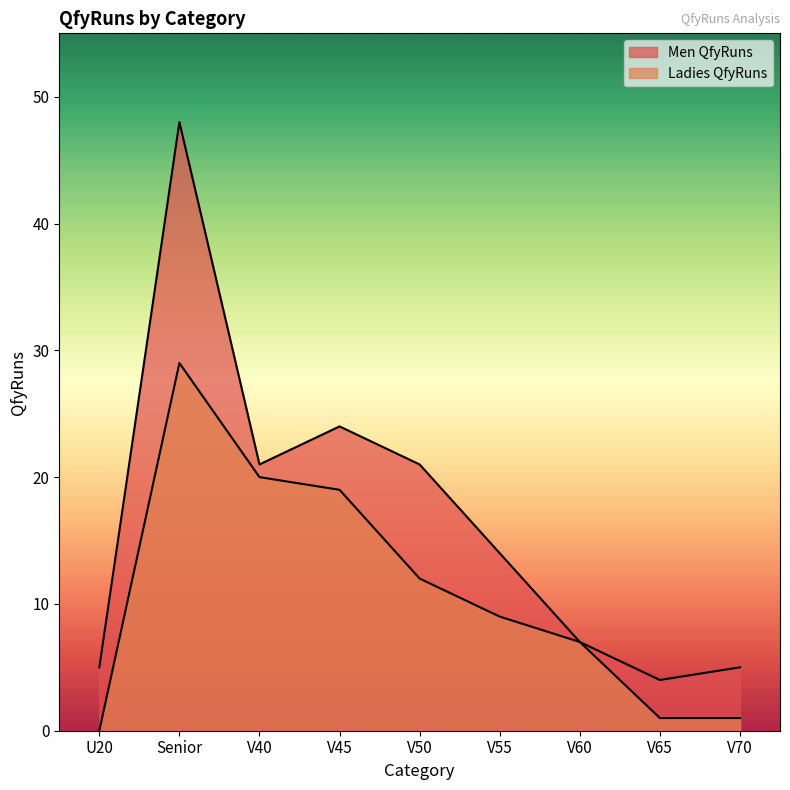

Where is Ladies QfyRuns nearest to the value 14?

V50